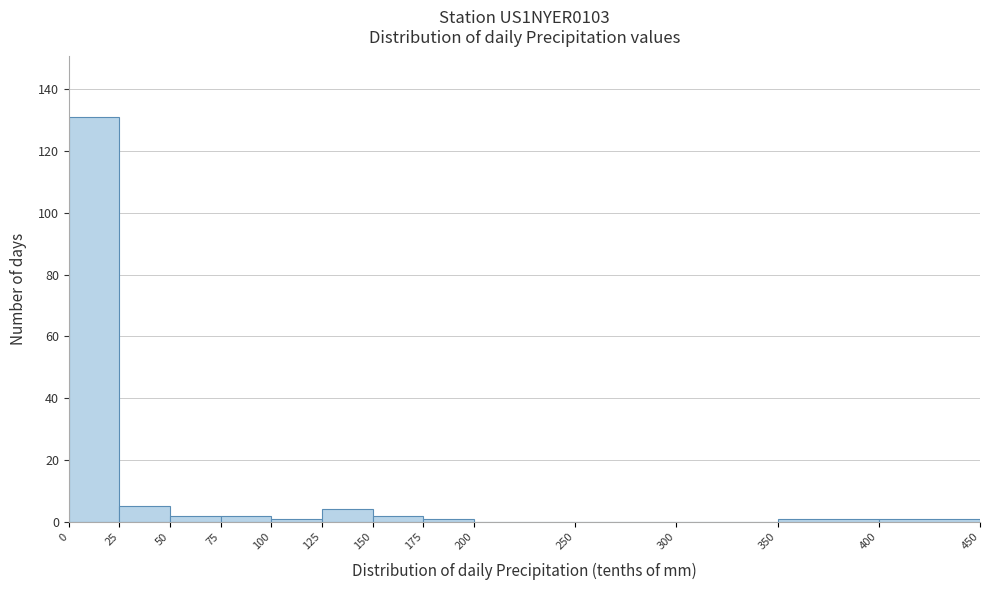

What is the height of the bar covering 75 to 100 on the x-axis? The values are not printed on the chart, so give them approximately, as read against the axis.

2